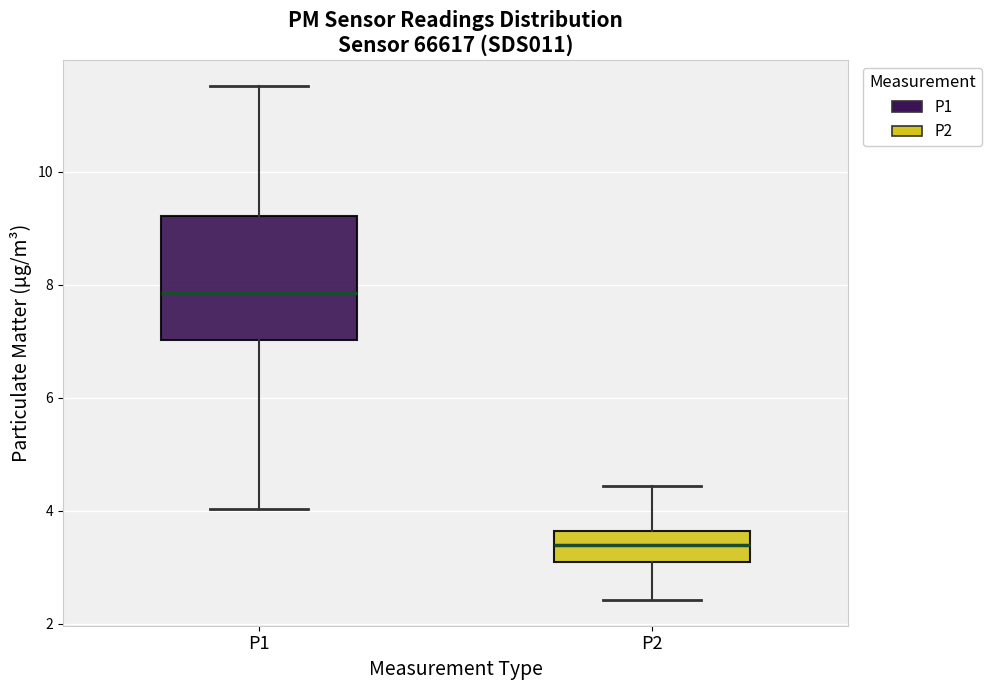

Reading left to right, transcribe this box plot: for each box, give where its median line is, the range the box spans, and where its two whiskers end, as read against the y-axis. The values are not printed on the chart, so give them approximately, as read against the axis.

P1: median 7.8, box 7.0 to 9.2, whiskers 4.0 to 11.6
P2: median 3.4, box 3.2 to 3.6, whiskers 2.4 to 4.4